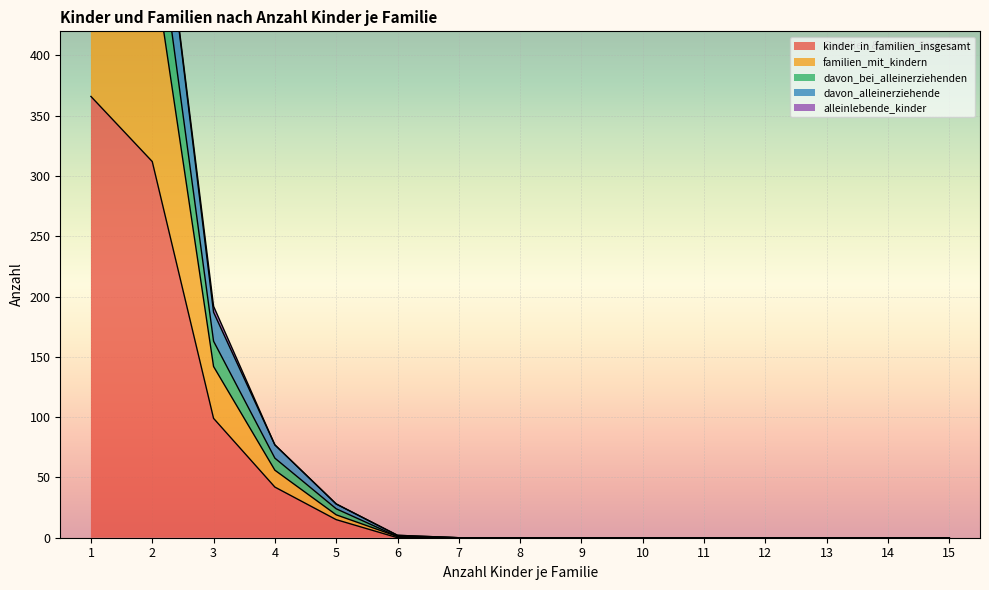

True or false: davon_bei_alleinerziehenden has more than 2 points higher than both neighbors.

False